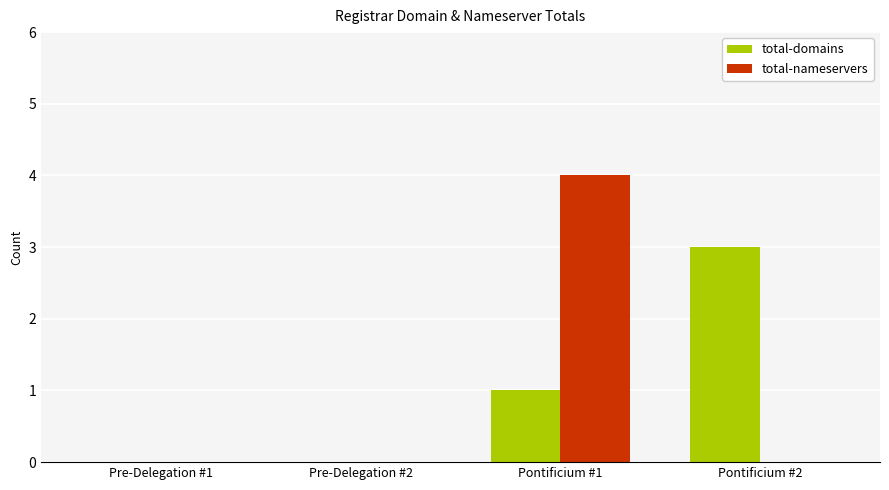

Count the number of data series in this chart.

2